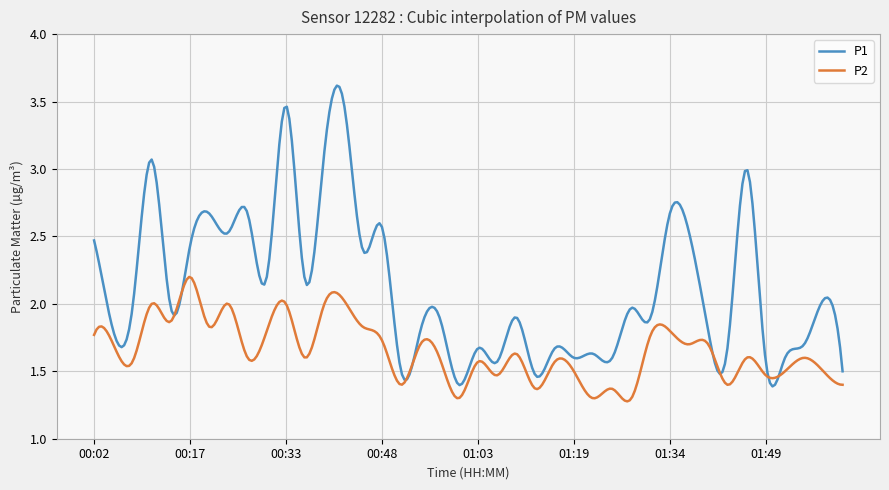

Which series has the widest spread of values?

P1